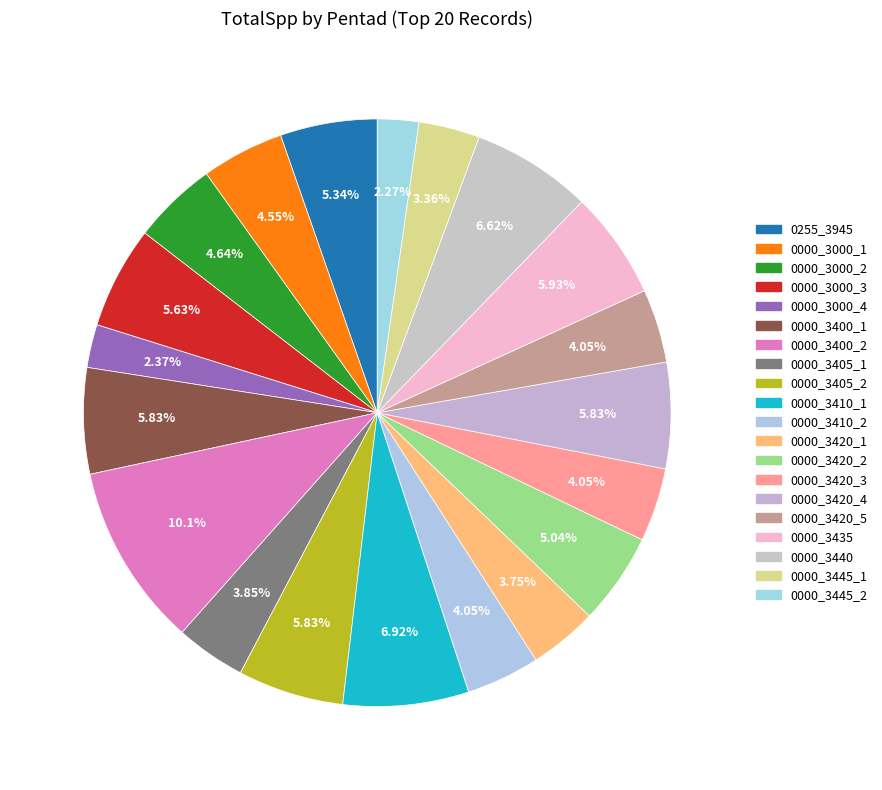

Is there a majority slice in this chart?

No